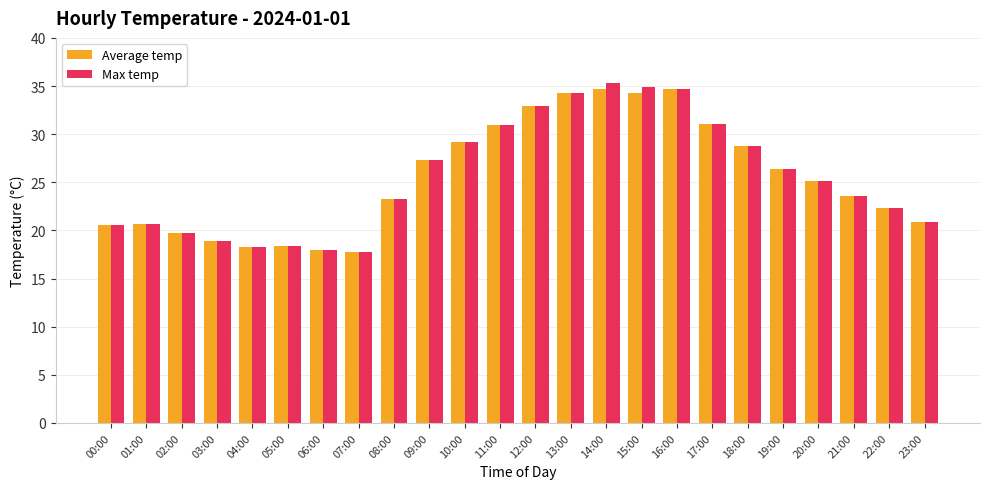

What is the highest value of the Average temp series?

34.7